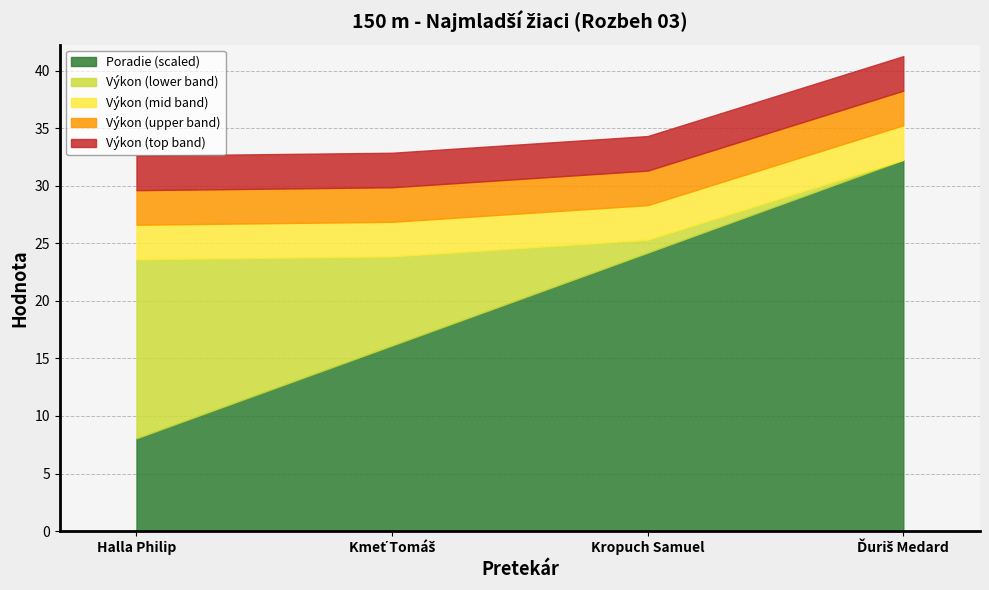

Is the value of Poradie at Kropuch Samuel greater than the value of Výkon at Kmeť Tomáš?

No